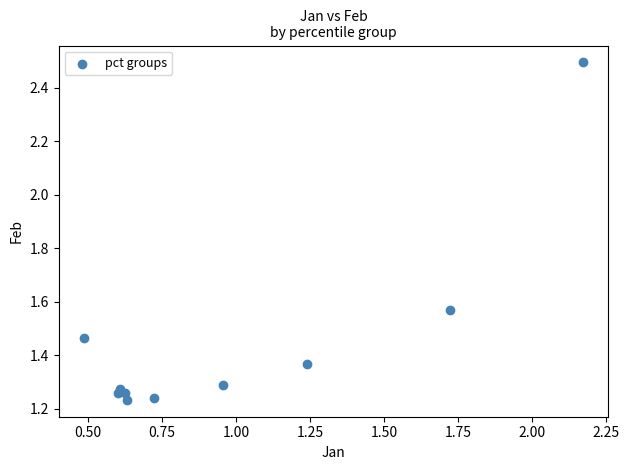

What is the average X value?

1.0